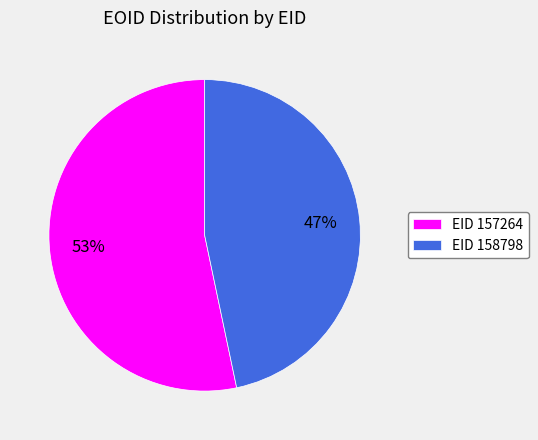

What is the ratio of the value at EID 157264 to the value at EID 158798?

1.1